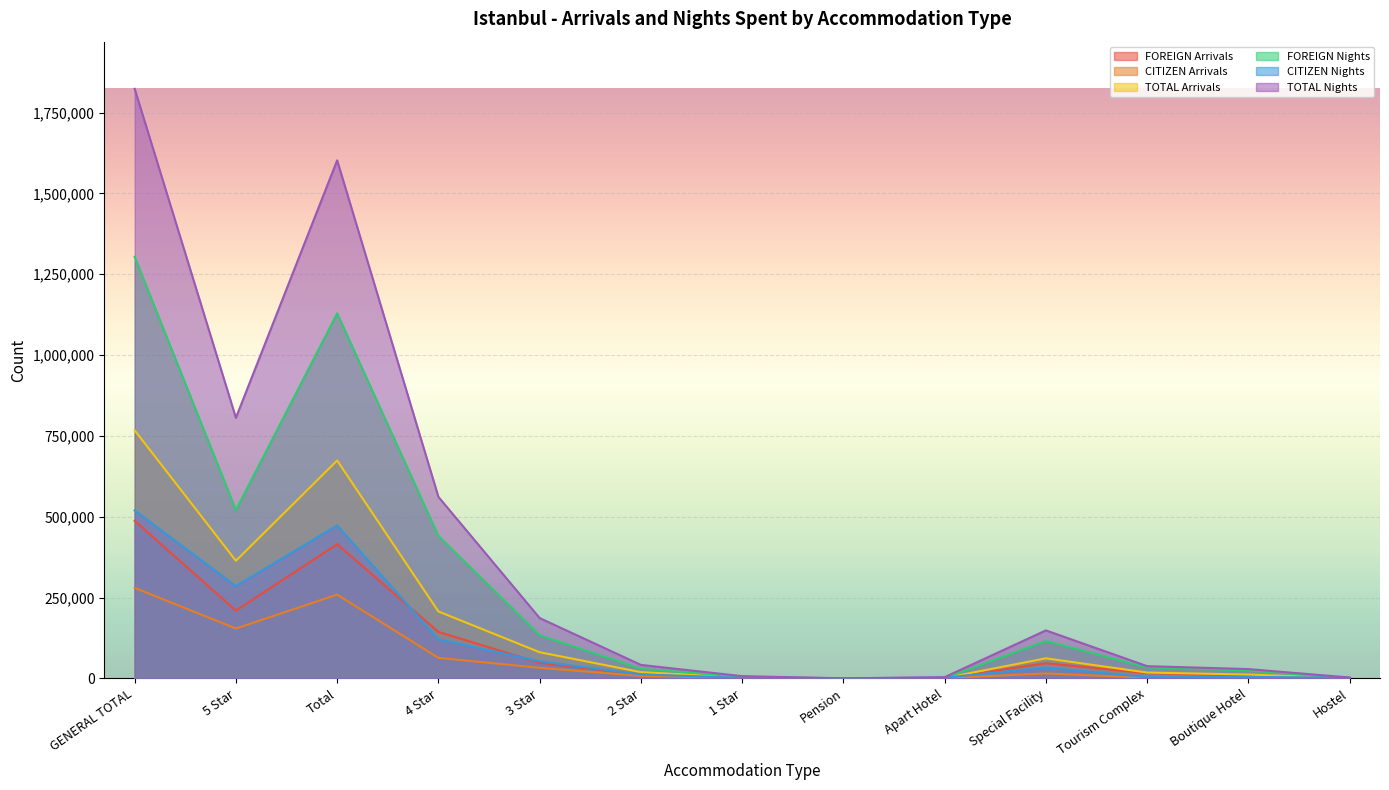

At which category does FOREIGN Arrivals reach its first local peak?

Total